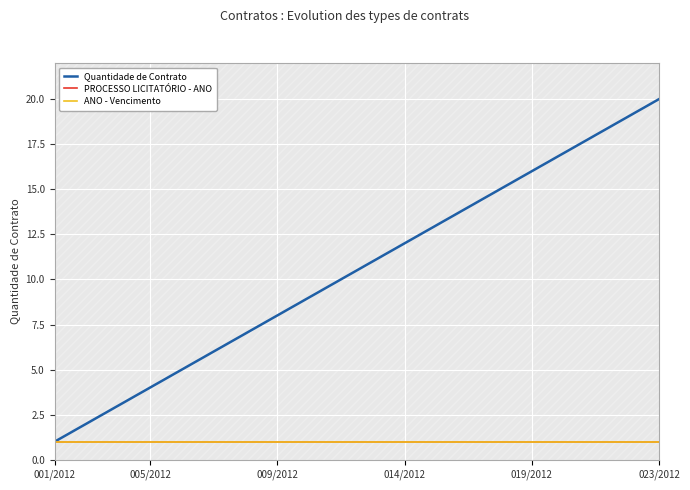

Is this an area chart (filled region under the line)?

No